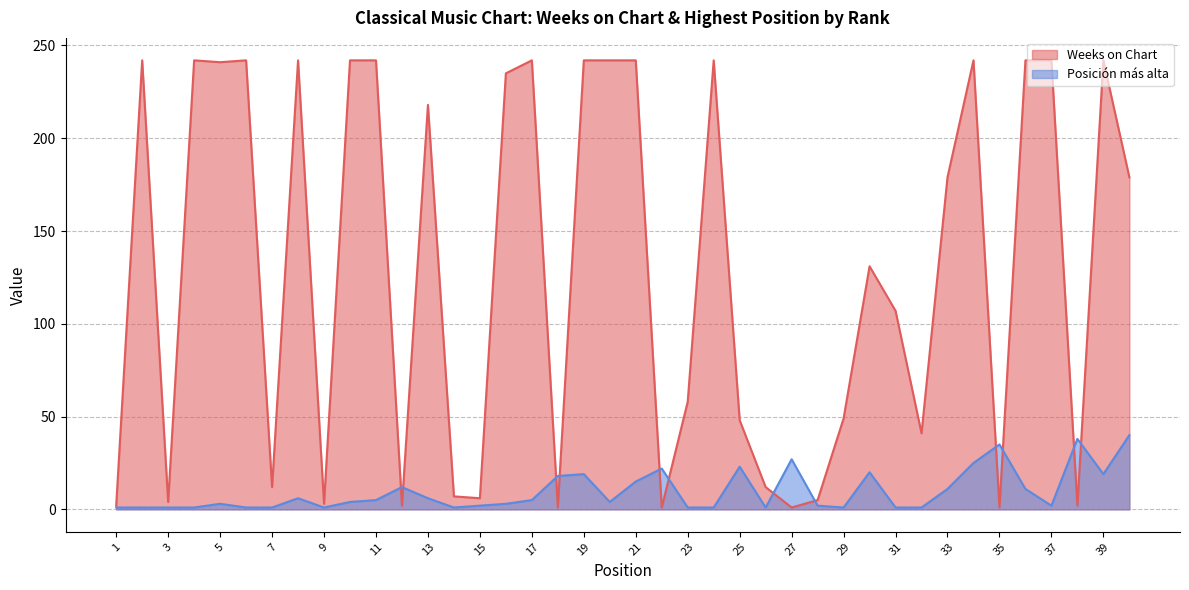

How many intersections are there between Weeks on Chart and Posición más alta?

12